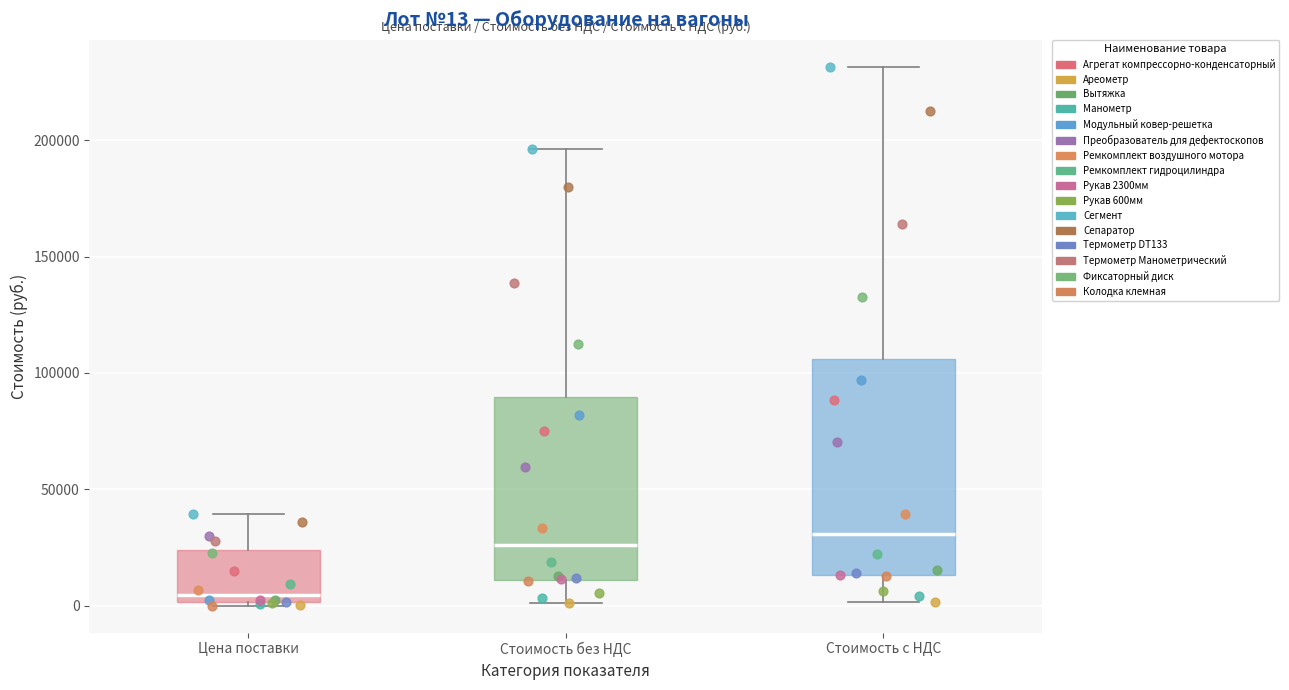

Which box is the tallest, from its lower edge to its upper edge?

Стоимость с НДС